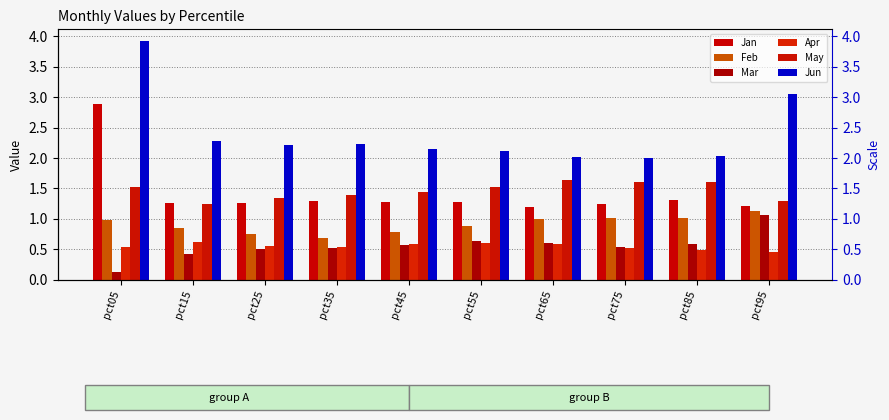

How many bars are there in each group?

6